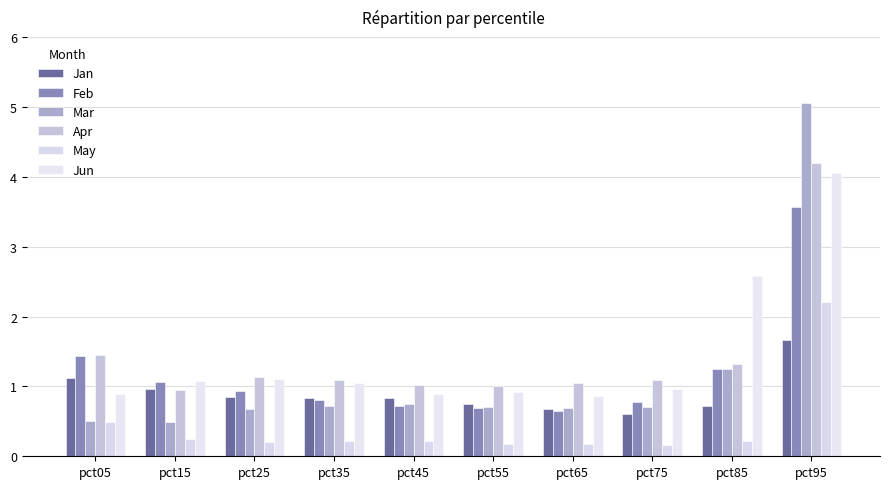

Read the Apr value at pct15.

0.9